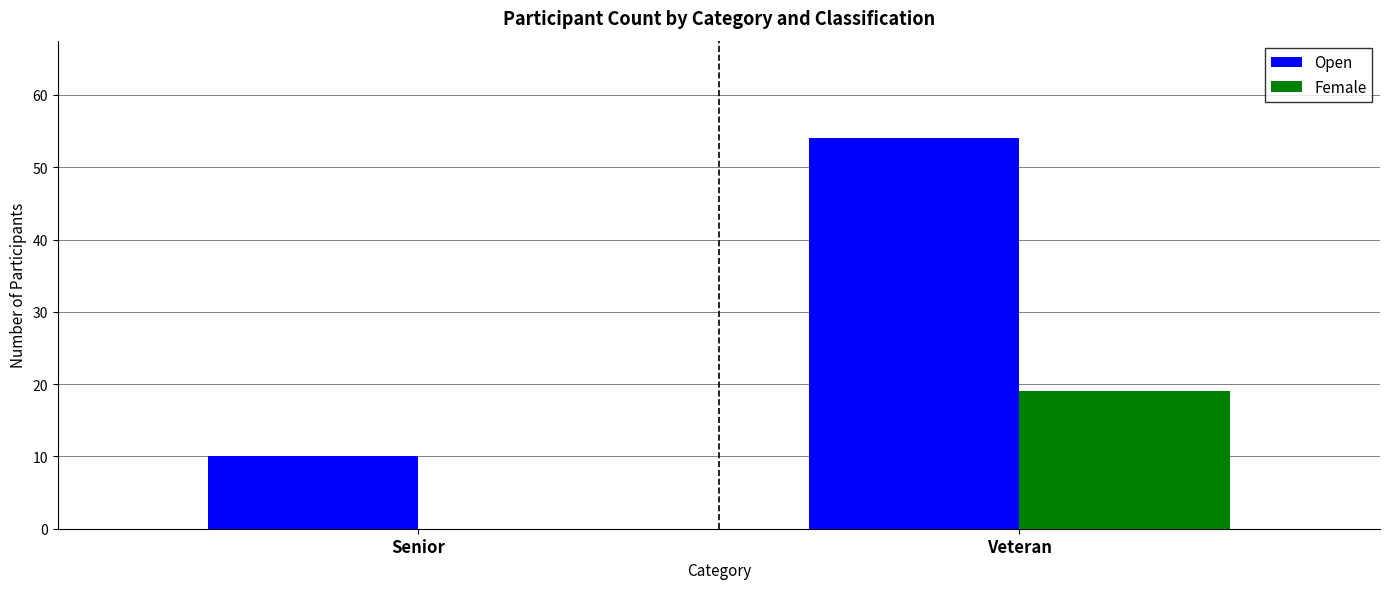

What is the average value of the Open series?

32